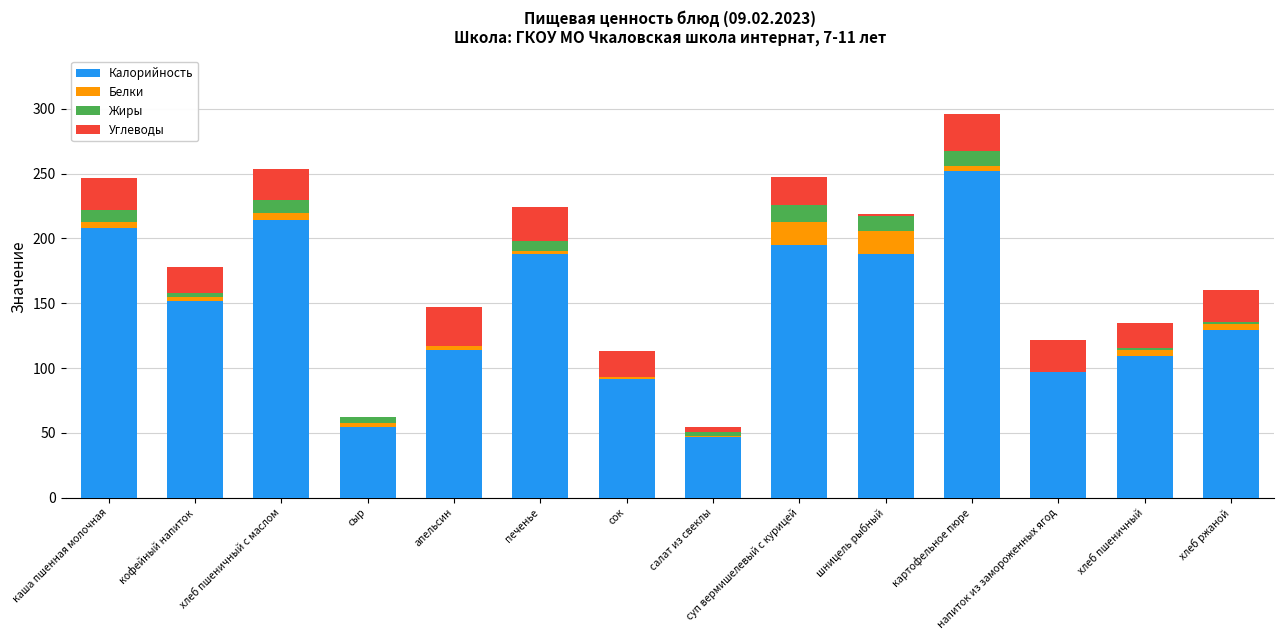

The value of Калорийность at картофельное пюре is 252.0. True or false?

True